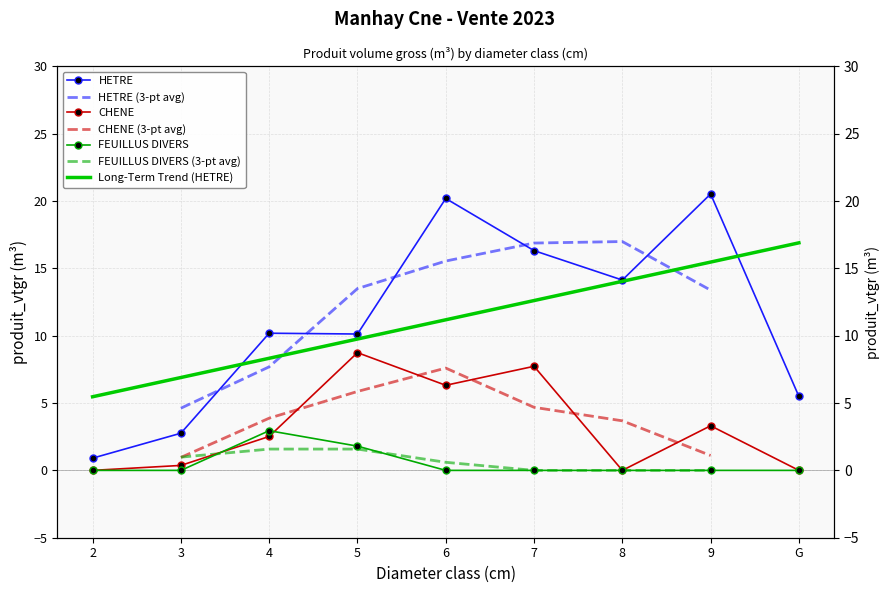

Rank the series at 9 from highest to lowest value.

HETRE, CHENE, FEUILLUS DIVERS